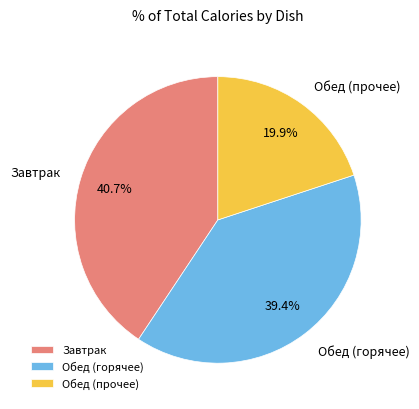

Between Обед (прочее) and Завтрак, which is larger?

Завтрак